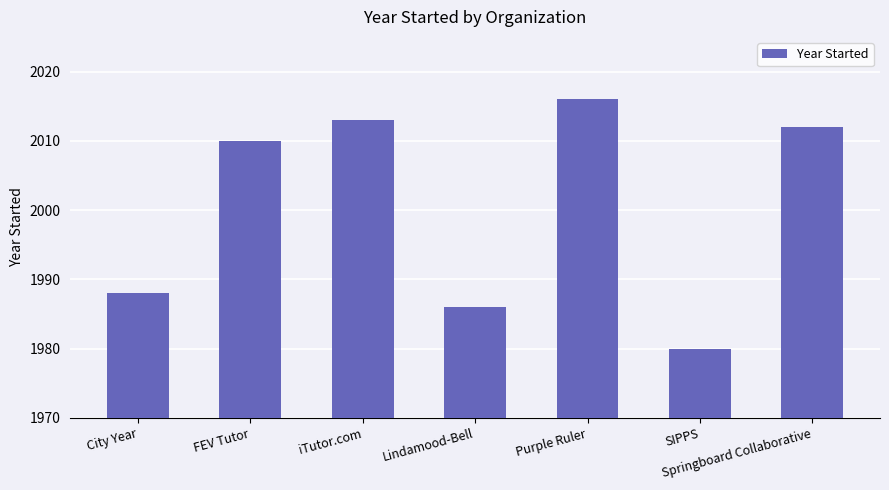

Between SIPPS and Purple Ruler, which is larger?

Purple Ruler